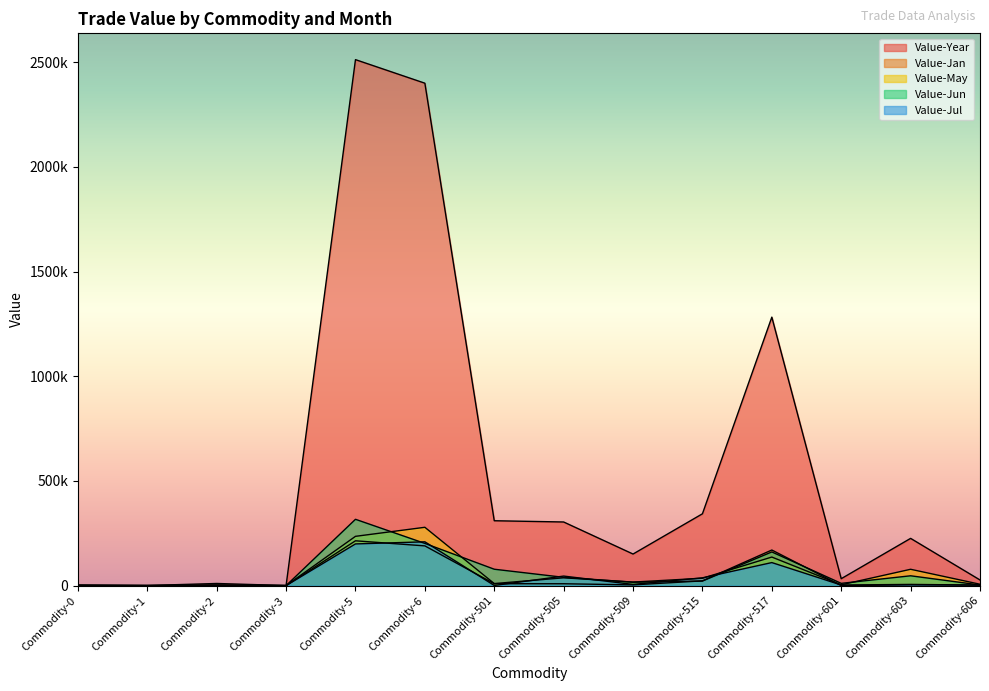

What are all the series names shown in the legend?

Value-Year, Value-Jan, Value-May, Value-Jun, Value-Jul